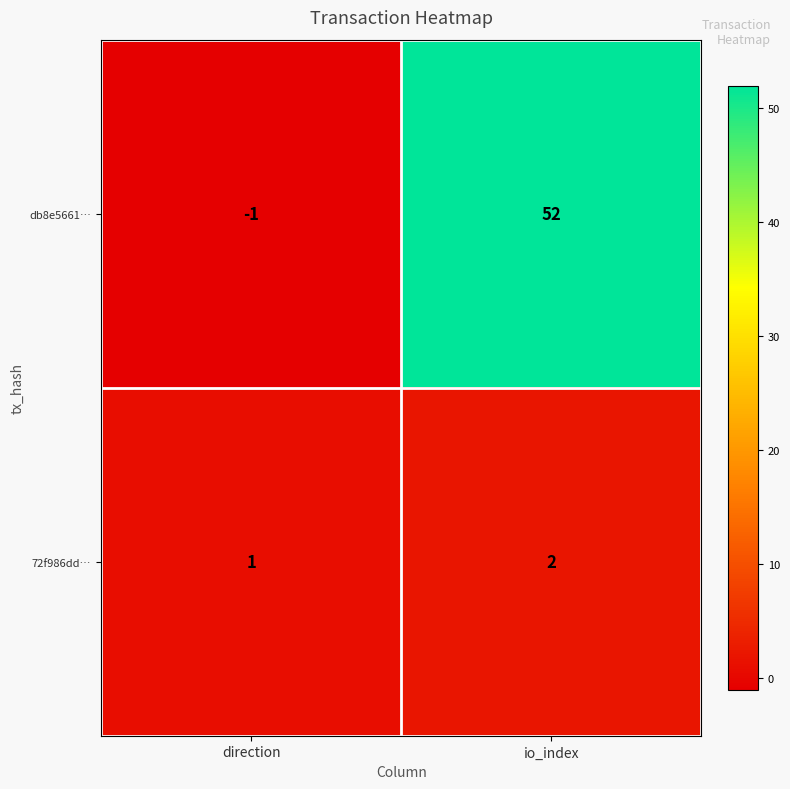

Reading left to right, what are all the values shown in this chart?

db8e5661…: direction=-1	io_index=52
72f986dd…: direction=1	io_index=2